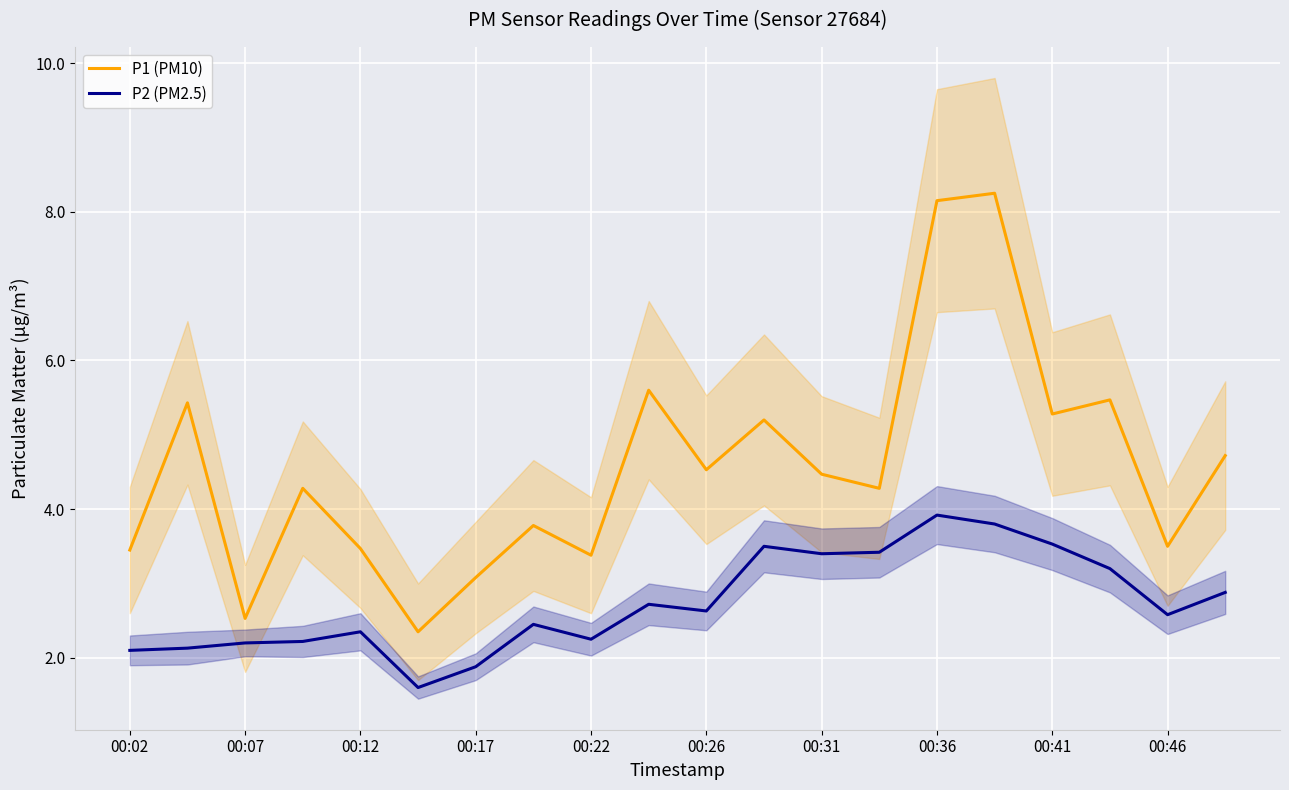

Rank the series by their maximum value, from highest to lowest.

P1 (PM10), P2 (PM2.5)